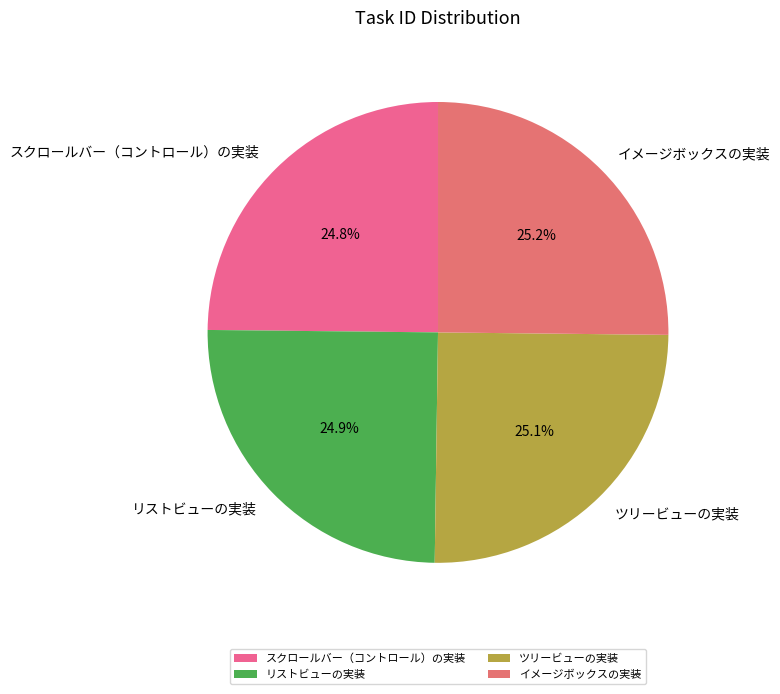

What portion of the pie excludes ツリービューの実装?

74.9%